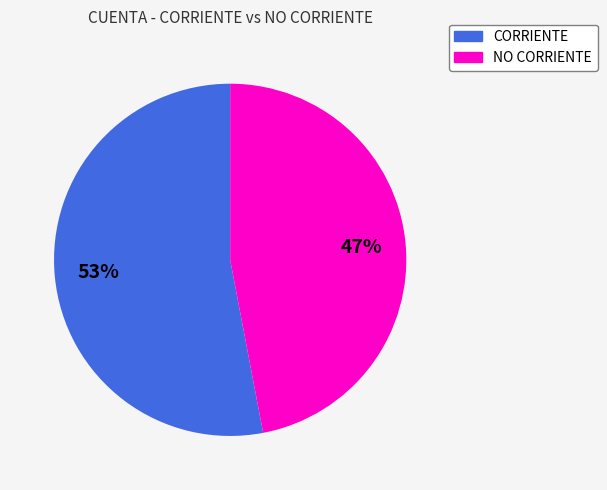

To the nearest percent, what is the difference between the largest and smallest slice percentages?

6%